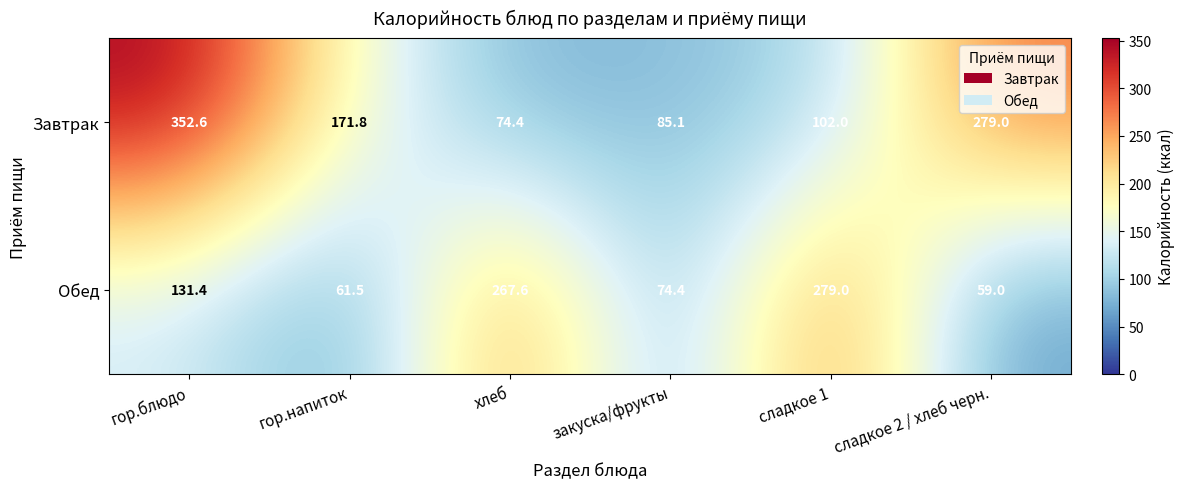

Between гор.напиток and сладкое 1, which series saw the biggest shift?

Обед